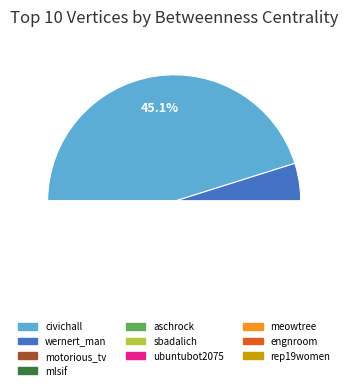

To the nearest percent, what is the average slice percentage?

10%